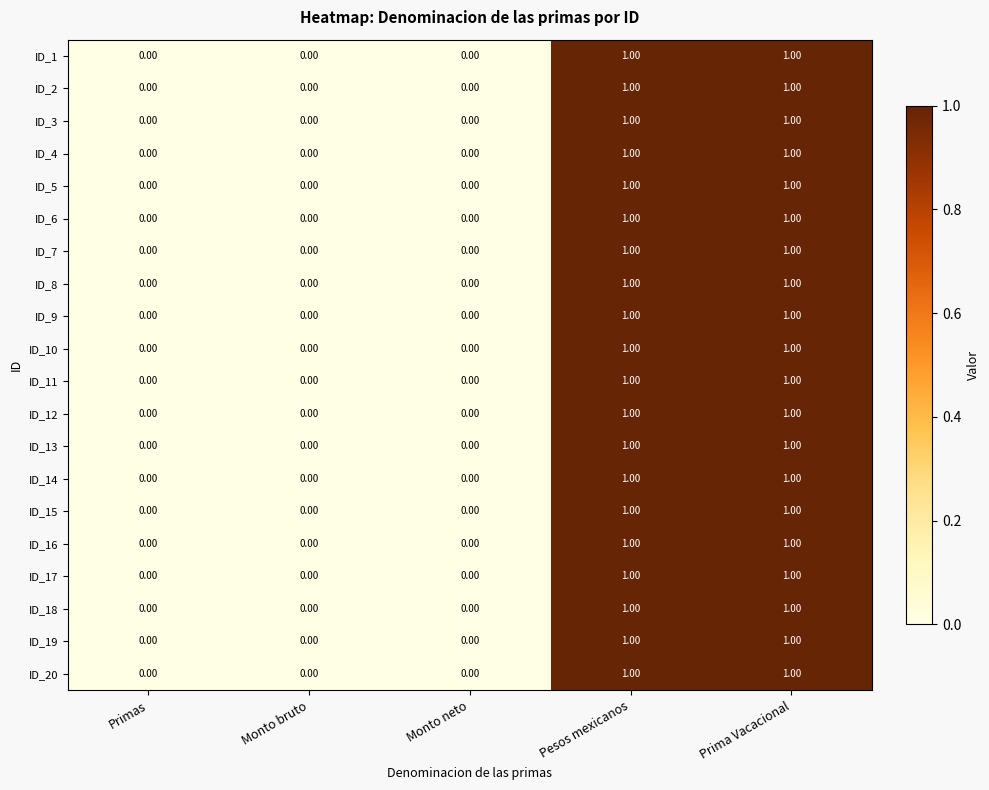

What is the total value across all series at Prima Vacacional?

20